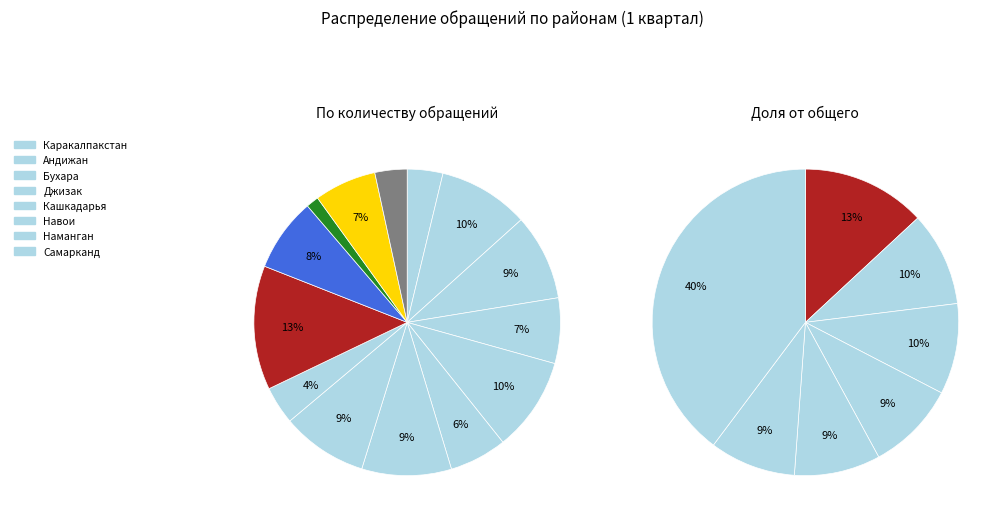

Which has a higher value, Ташкент обл. or Кашкадарья?

Кашкадарья